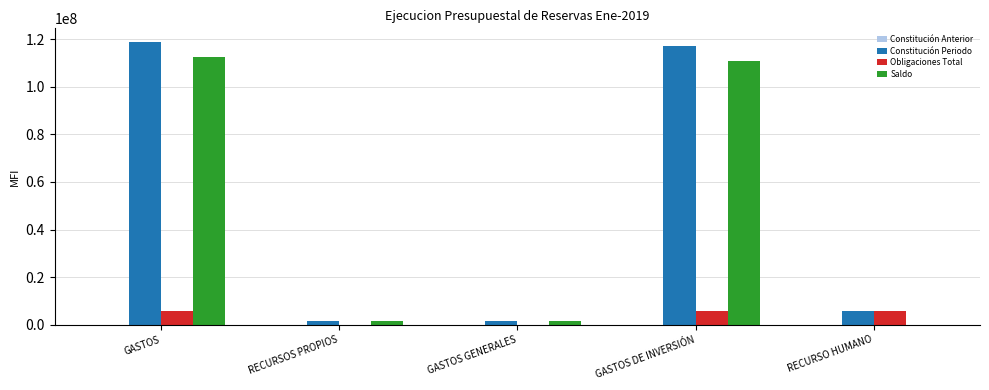

What is the maximum value for Obligaciones Total?

5909400